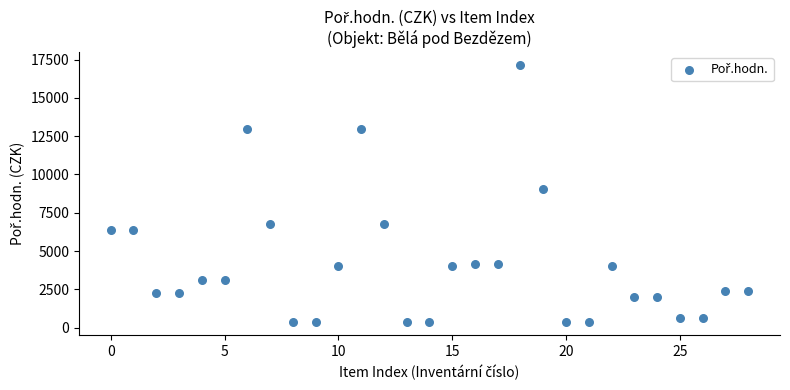

What is the range of Y values (max minus min)?

16779